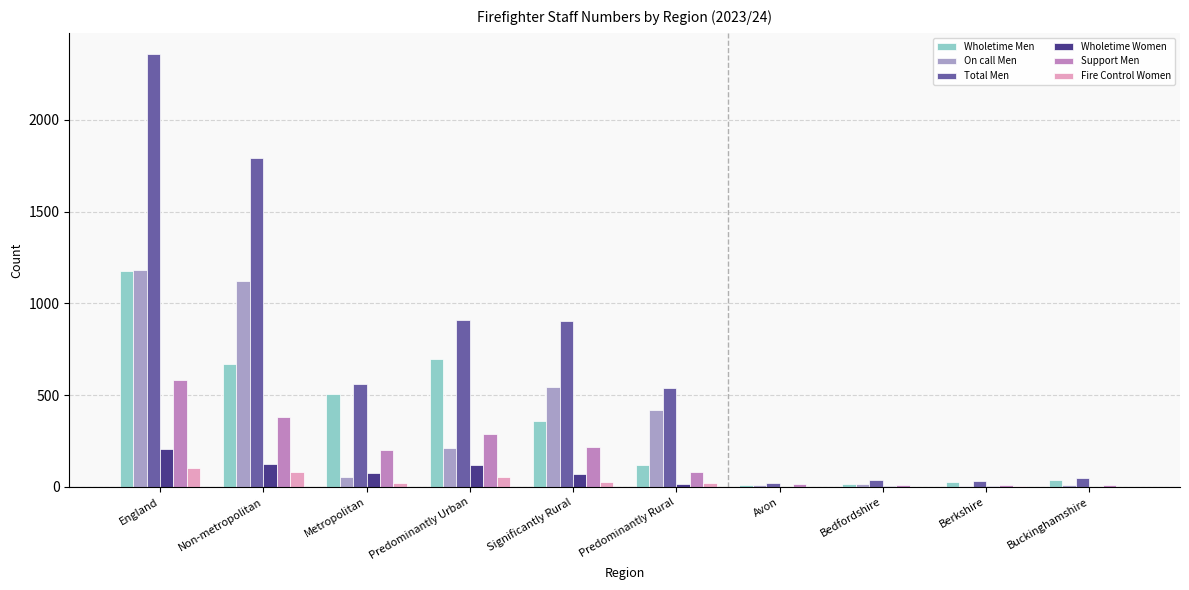

Which category has the highest value across all series?

England